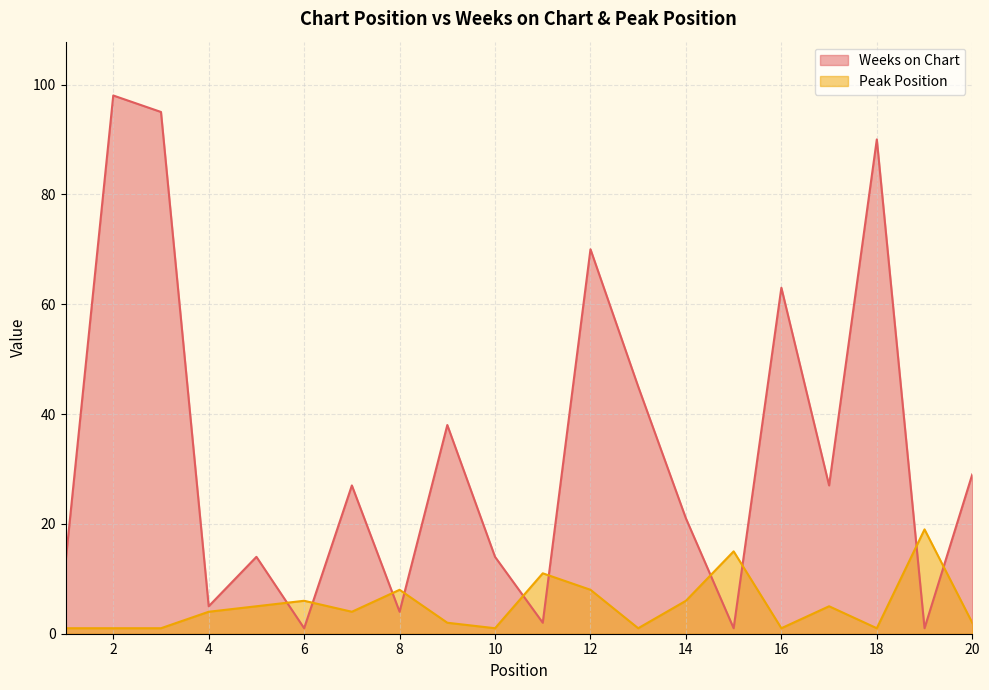

What is the spread (max minus min) of values at 9?

36